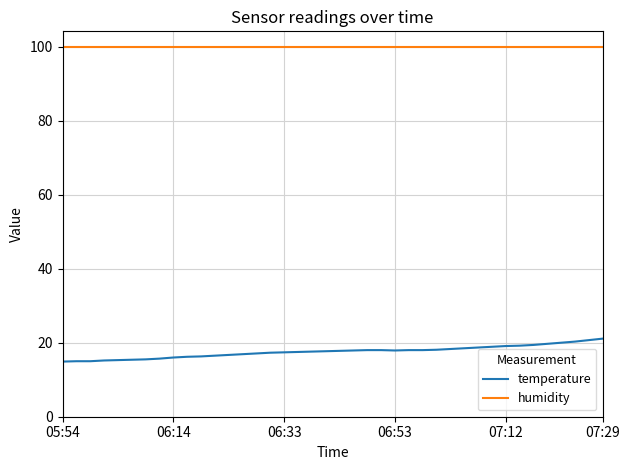

Which series has the largest total across all categories?

humidity